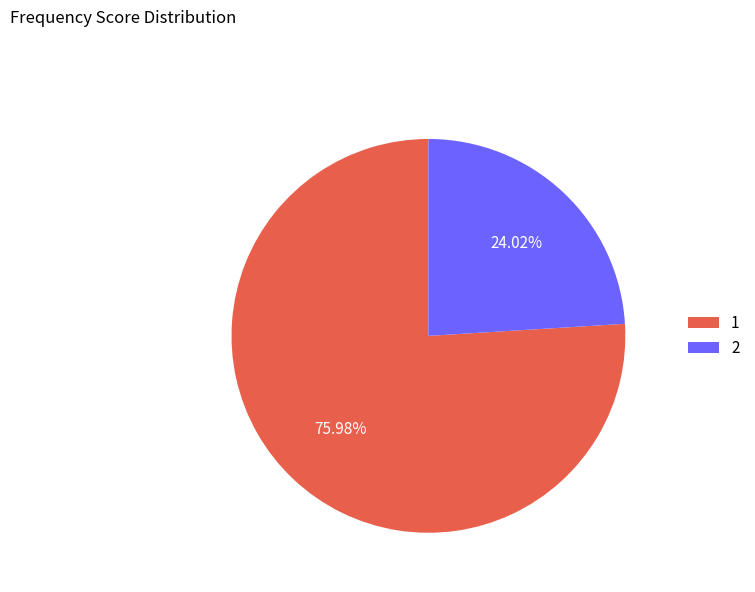

To the nearest percent, what percentage of the pie is 1?

76%